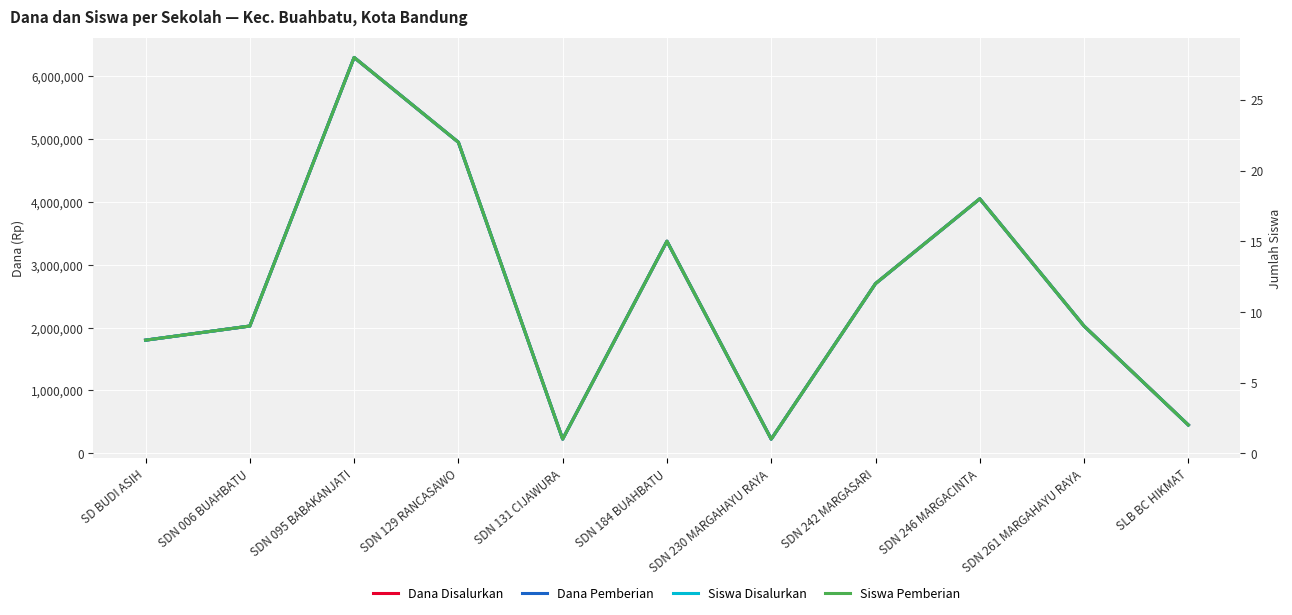

Reading left to right, list all the values displayed in this chart.

Dana Disalurkan: SD BUDI ASIH=1800000	SDN 006 BUAHBATU=2025000	SDN 095 BABAKANJATI=6300000	SDN 129 RANCASAWO=4950000	SDN 131 CIJAWURA=225000	SDN 184 BUAHBATU=3375000	SDN 230 MARGAHAYU RAYA=225000	SDN 242 MARGASARI=2700000	SDN 246 MARGACINTA=4050000	SDN 261 MARGAHAYU RAYA=2025000	SLB BC HIKMAT=450000
Dana Pemberian: SD BUDI ASIH=1800000	SDN 006 BUAHBATU=2025000	SDN 095 BABAKANJATI=6300000	SDN 129 RANCASAWO=4950000	SDN 131 CIJAWURA=225000	SDN 184 BUAHBATU=3375000	SDN 230 MARGAHAYU RAYA=225000	SDN 242 MARGASARI=2700000	SDN 246 MARGACINTA=4050000	SDN 261 MARGAHAYU RAYA=2025000	SLB BC HIKMAT=450000
Siswa Disalurkan: SD BUDI ASIH=8	SDN 006 BUAHBATU=9	SDN 095 BABAKANJATI=28	SDN 129 RANCASAWO=22	SDN 131 CIJAWURA=1	SDN 184 BUAHBATU=15	SDN 230 MARGAHAYU RAYA=1	SDN 242 MARGASARI=12	SDN 246 MARGACINTA=18	SDN 261 MARGAHAYU RAYA=9	SLB BC HIKMAT=2
Siswa Pemberian: SD BUDI ASIH=8	SDN 006 BUAHBATU=9	SDN 095 BABAKANJATI=28	SDN 129 RANCASAWO=22	SDN 131 CIJAWURA=1	SDN 184 BUAHBATU=15	SDN 230 MARGAHAYU RAYA=1	SDN 242 MARGASARI=12	SDN 246 MARGACINTA=18	SDN 261 MARGAHAYU RAYA=9	SLB BC HIKMAT=2